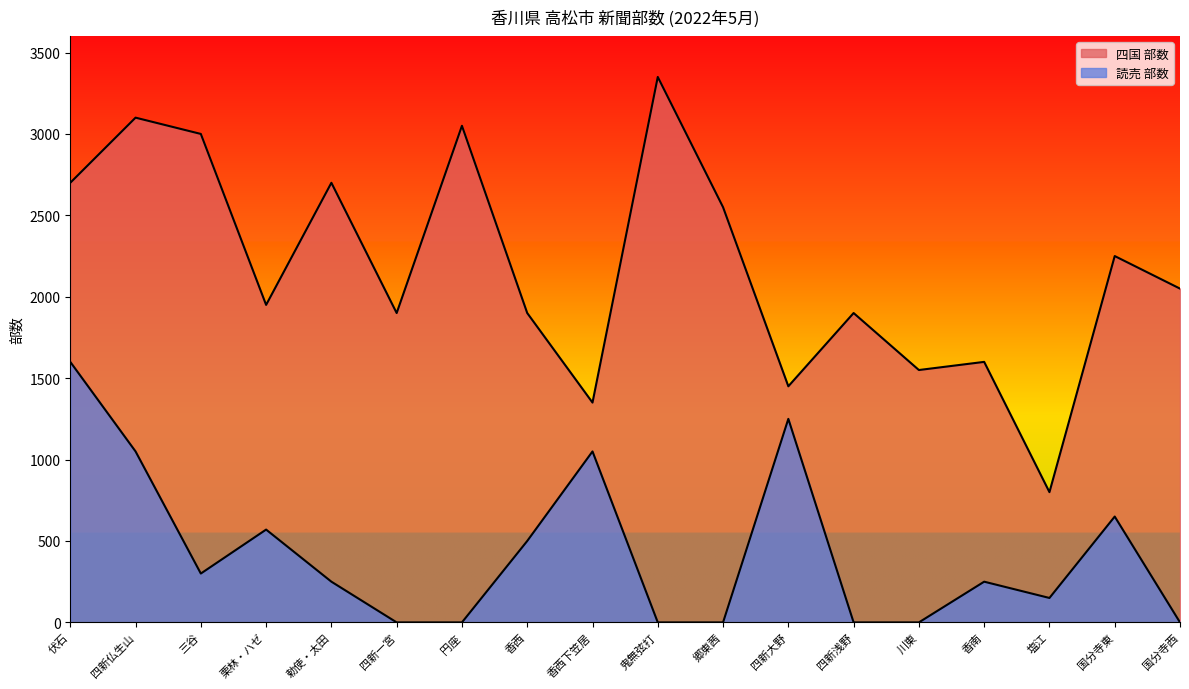

How many values in 読売 部数 are above zero?

11